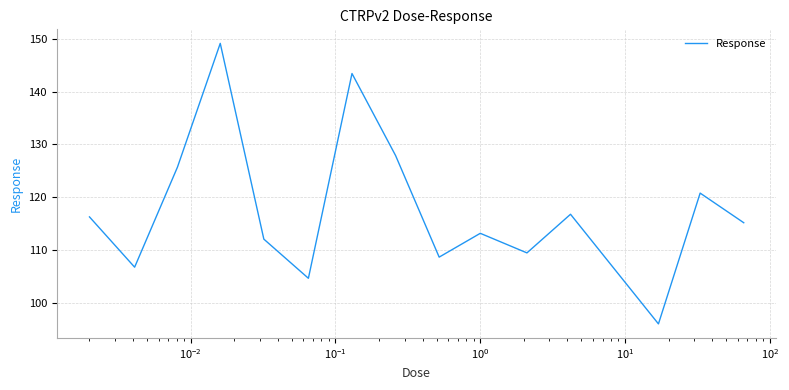

What is the minimum value shown in the chart?

96.1